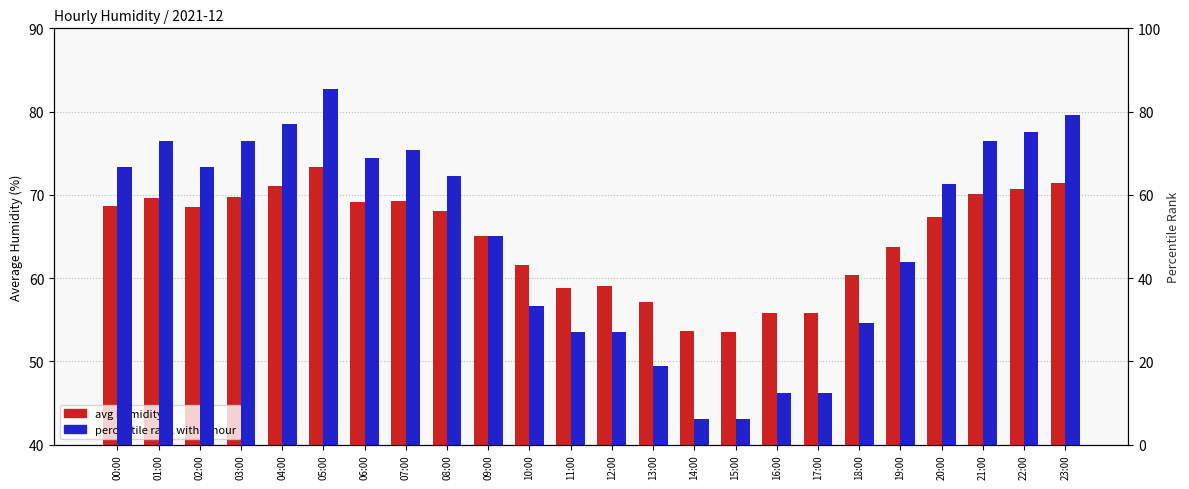

What is the average value of the avg humidity series?

64.6